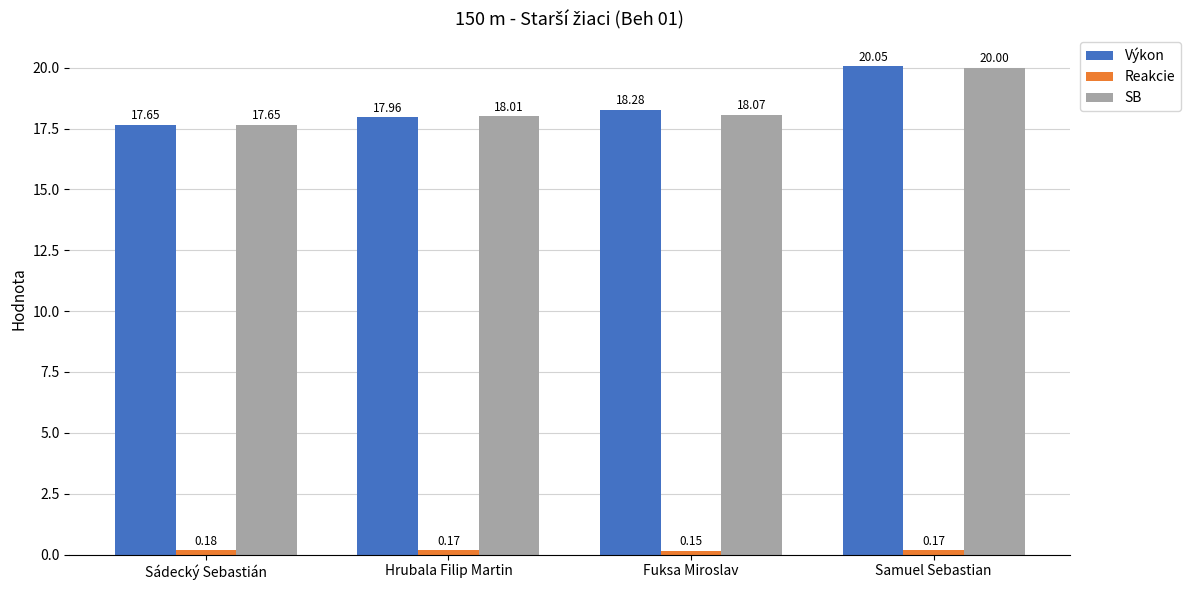

What is the difference between the SB values at Hrubala Filip Martin and Sádecký Sebastián?

0.4